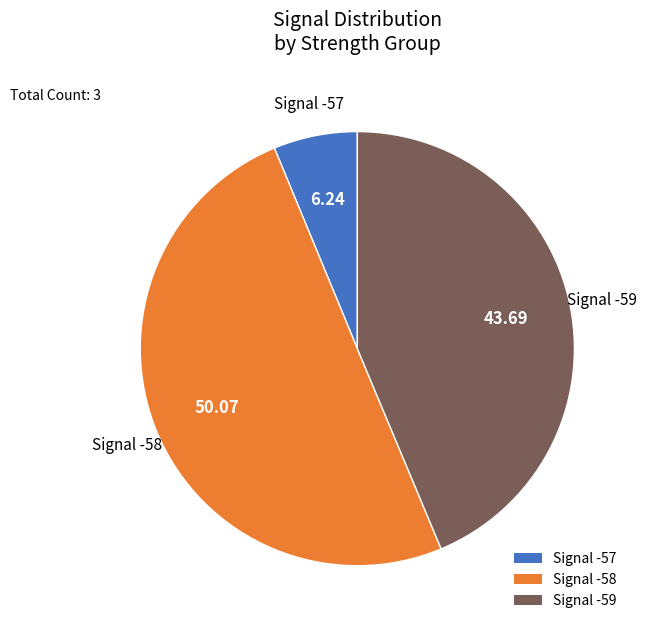

Rank the categories by value from highest to lowest.

Signal -58, Signal -59, Signal -57